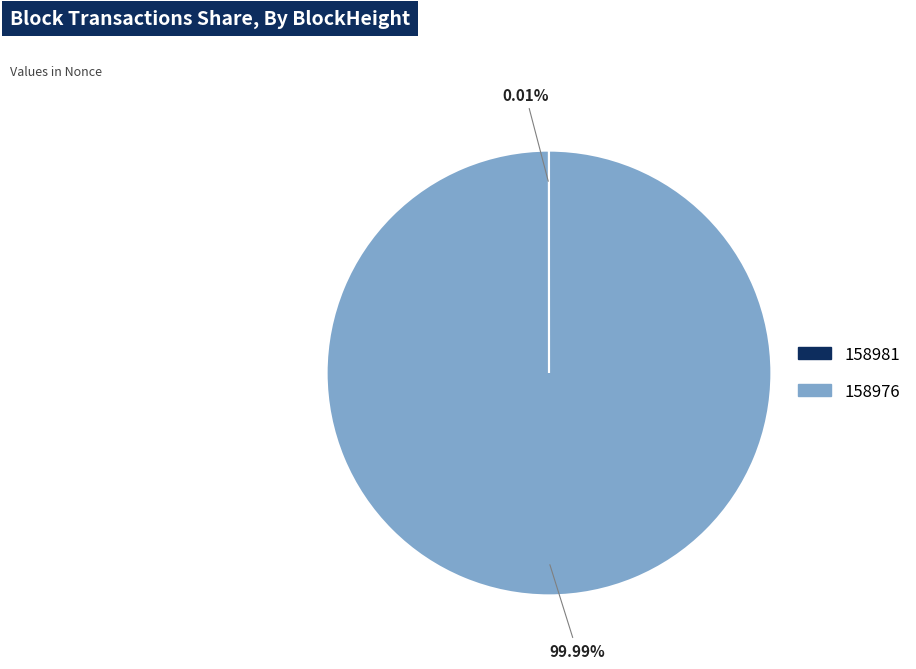

Is there any slice that represents more than half of the pie?

Yes